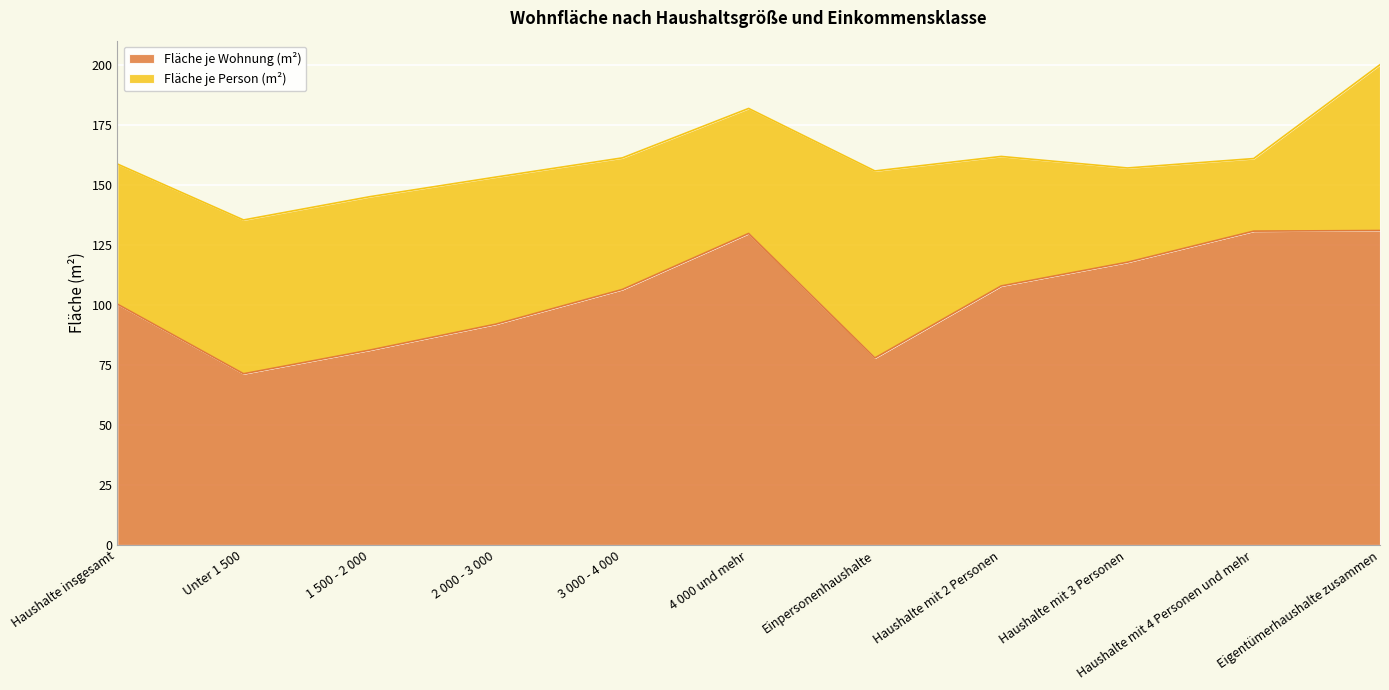

Rank the categories by value from lowest to highest.

Unter 1 500, Einpersonenhaushalte, 1 500 - 2 000, 2 000 - 3 000, Haushalte insgesamt, 3 000 - 4 000, Haushalte mit 2 Personen, Haushalte mit 3 Personen, 4 000 und mehr, Haushalte mit 4 Personen und mehr, Eigentümerhaushalte zusammen